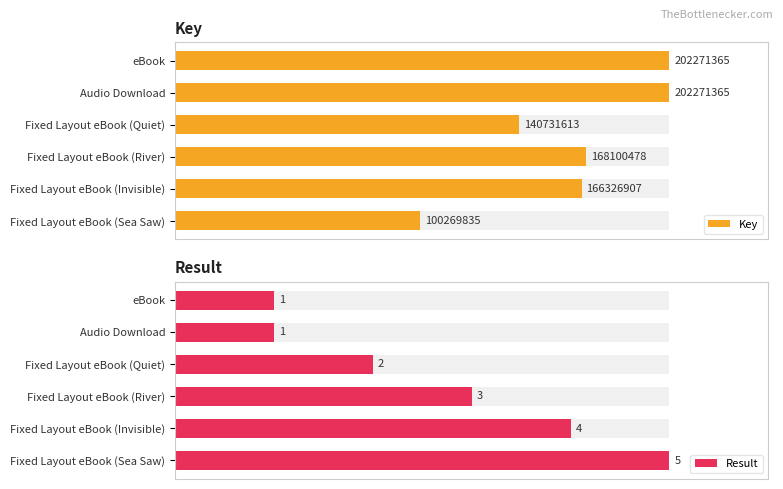

The value of Key at Fixed Layout eBook (Sea Saw) is 49.6. True or false?

True